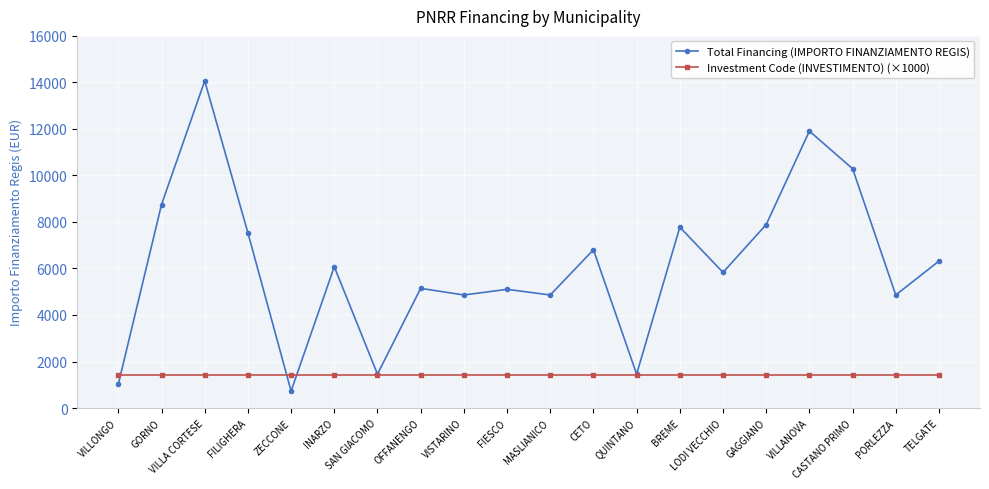

Is it true that Investment Code (INVESTIMENTO) (×1000) equals 855 at TELGATE?

False